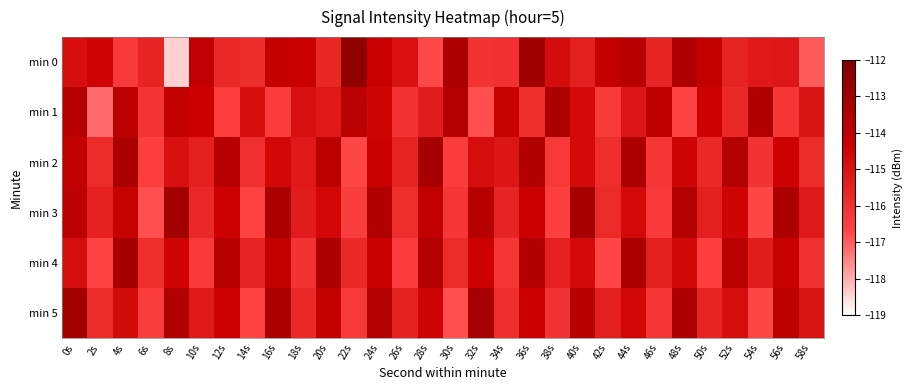

Which series has the largest total across all categories?

min 5